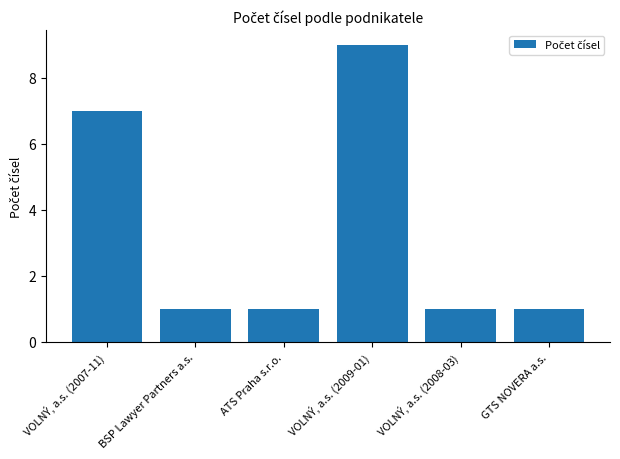

What is the approximate value at VOLNÝ, a.s. (2008-03)?

1